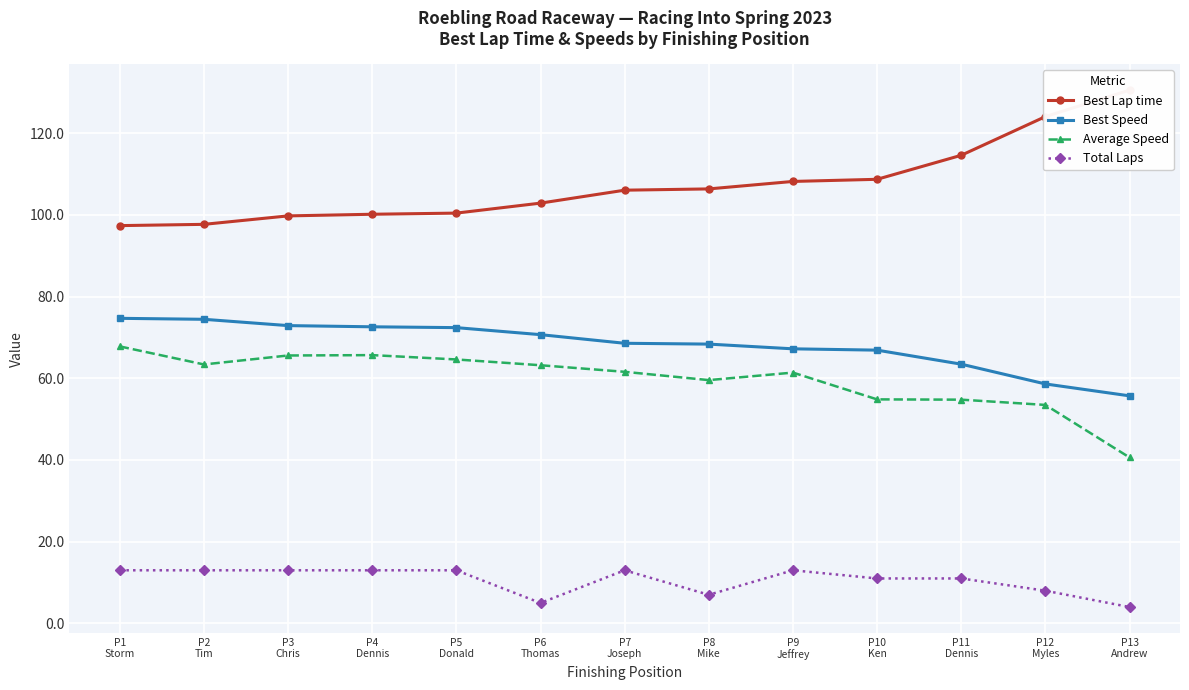

Which series has the largest total across all categories?

Best Lap time